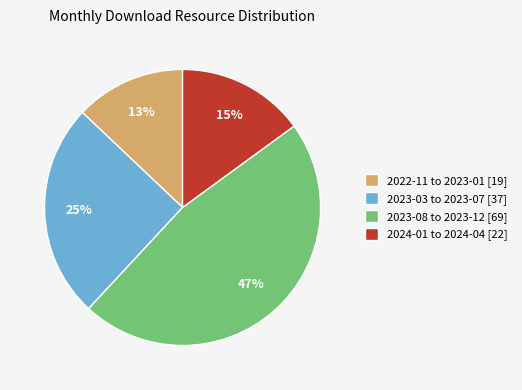

Count the number of slices in the pie.

4